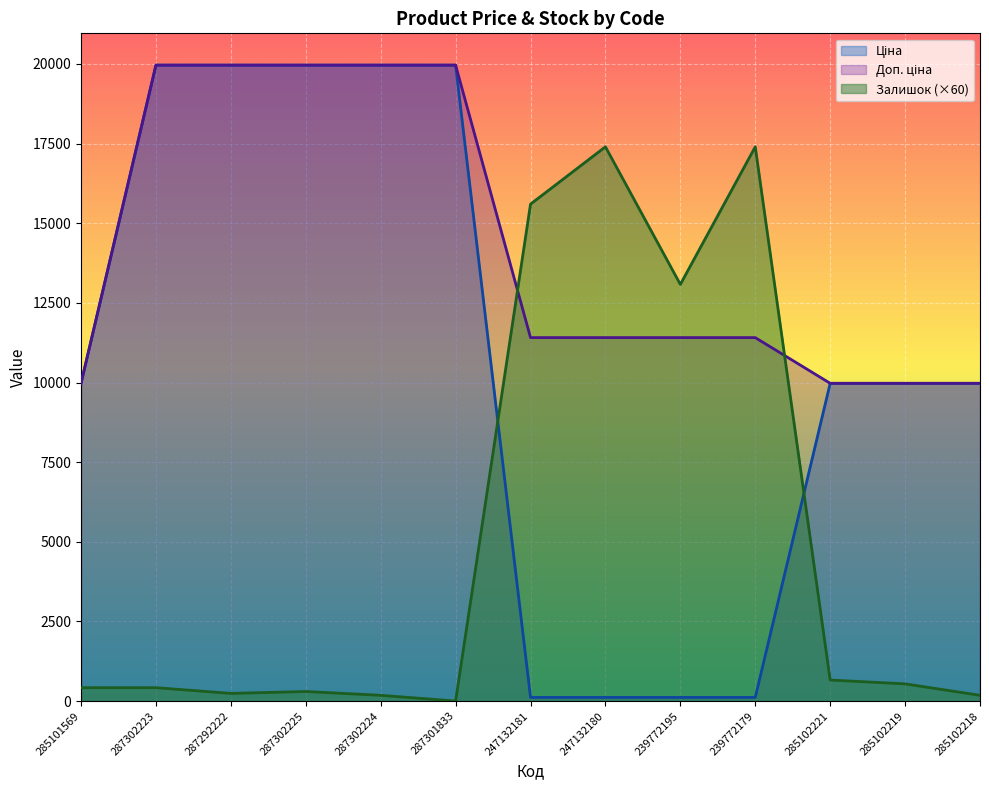

What is the label of the 9th point from the right?

287302224